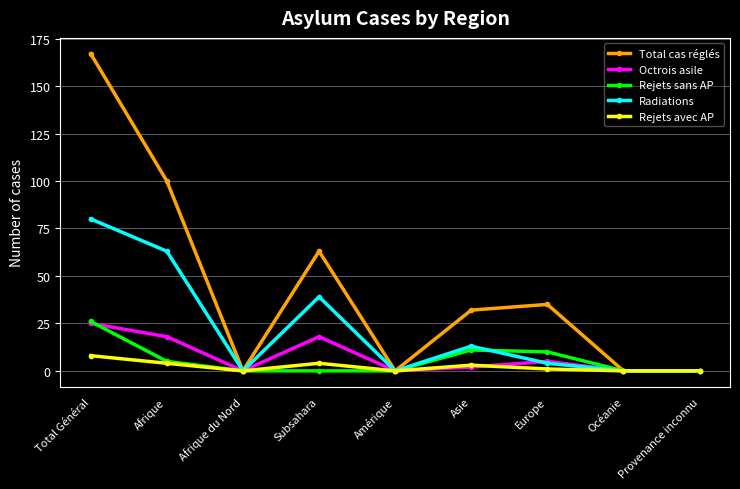

What is the difference between the Octrois asile values at Total Général and Afrique du Nord?

25